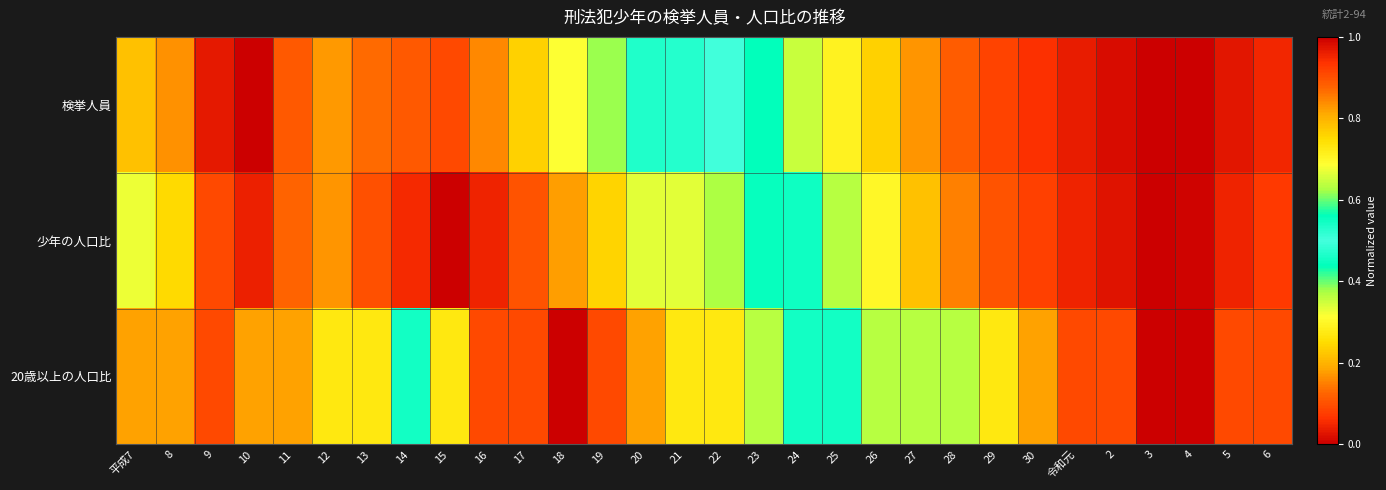

Which series changed the most between 15 and 17?

20歳以上の人口比